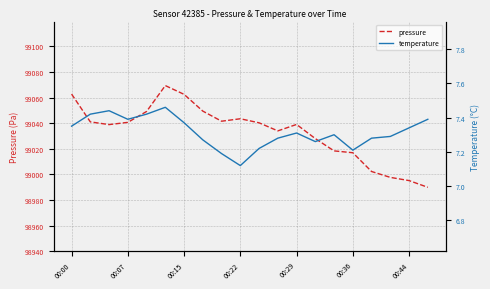

True or false: temperature and pressure cross at least once.

False